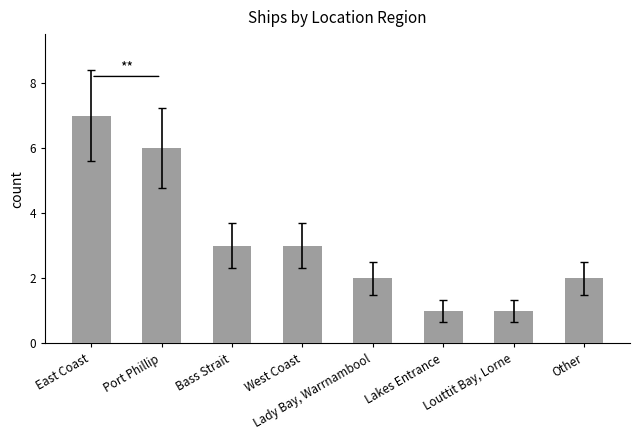

What is the ratio of the value at Lady Bay, Warrnambool to the value at Lakes Entrance?

2.0